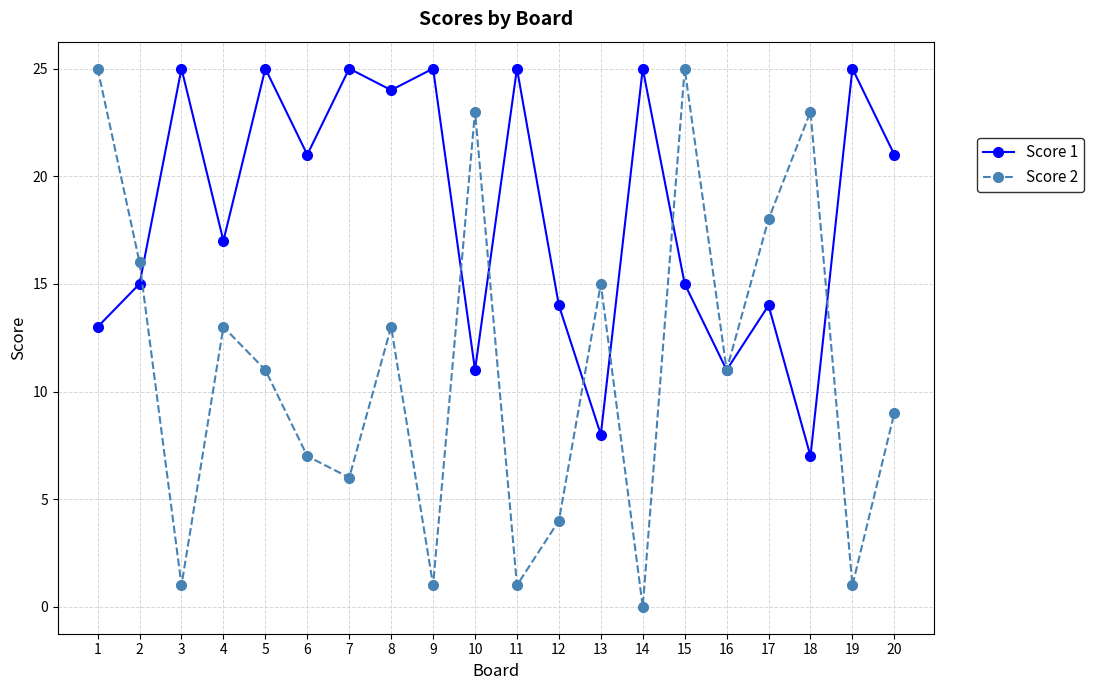

Rank the series at 11 from highest to lowest value.

Score 1, Score 2